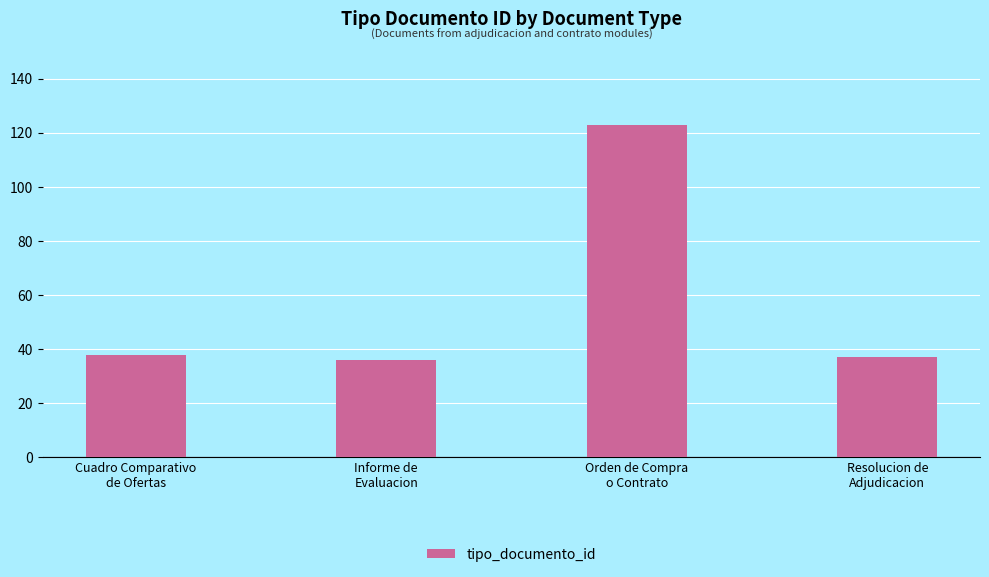

Reading left to right, extract all data points from this chart.

38	36	123	37